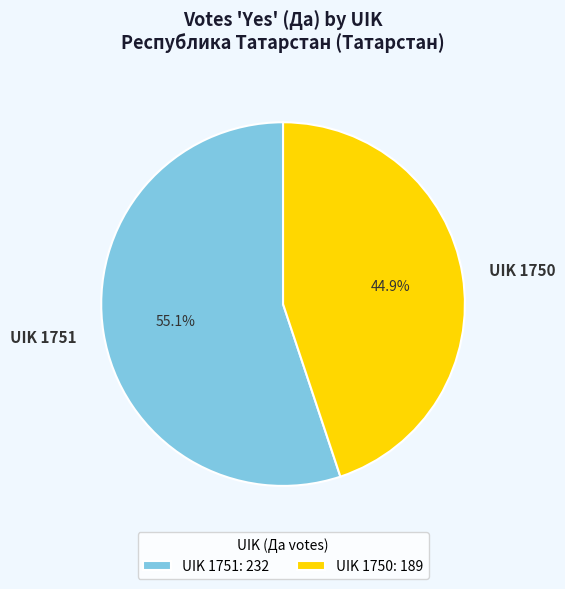

How many segments does this pie chart have?

2